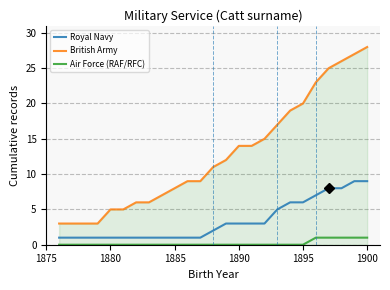

True or false: Air Force (RAF/RFC) and British Army intersect in this chart.

False